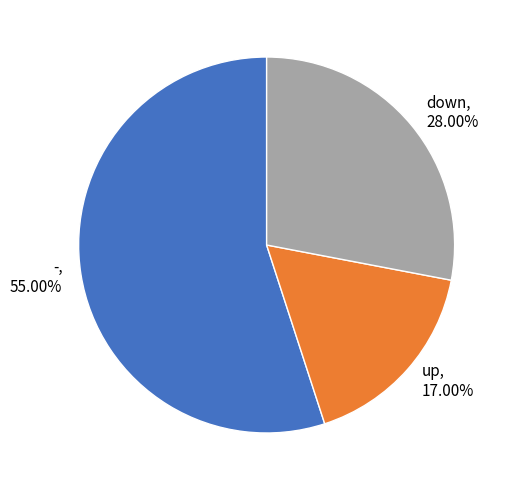

Count the number of slices in the pie.

3